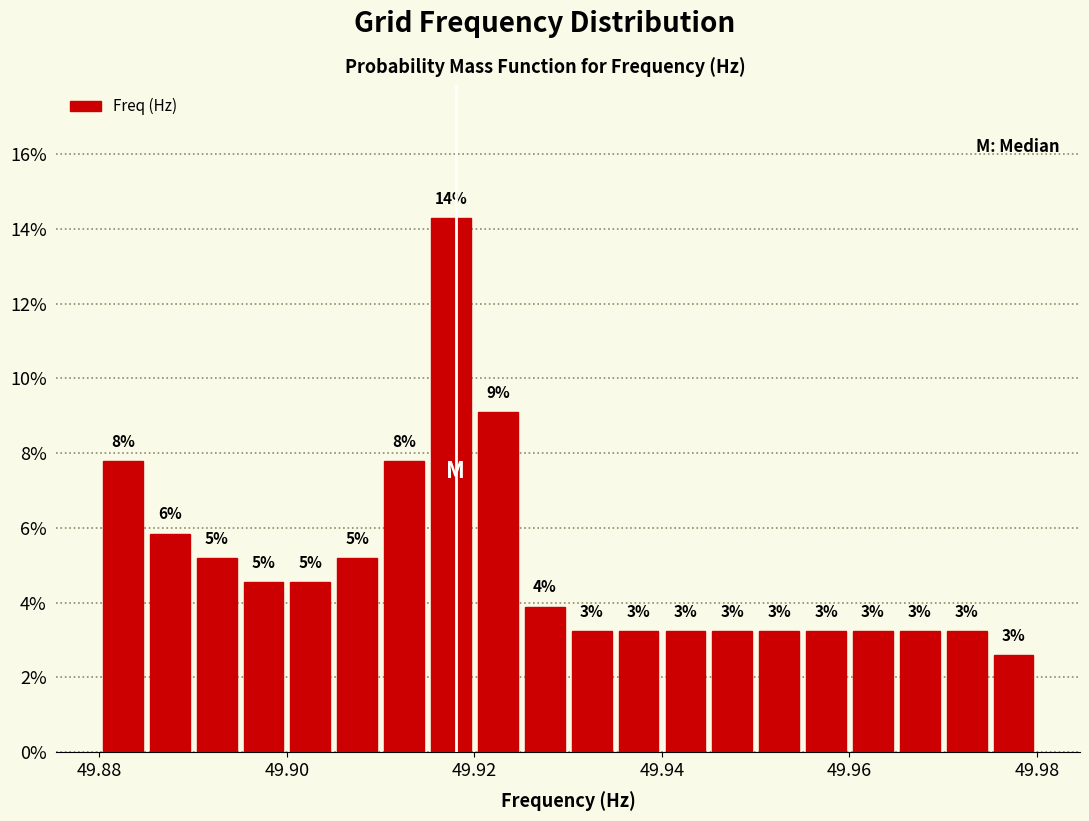

Around what value on the x-axis is the tallest bar? Give the approximate position of its centre, as read against the axis.

49.918